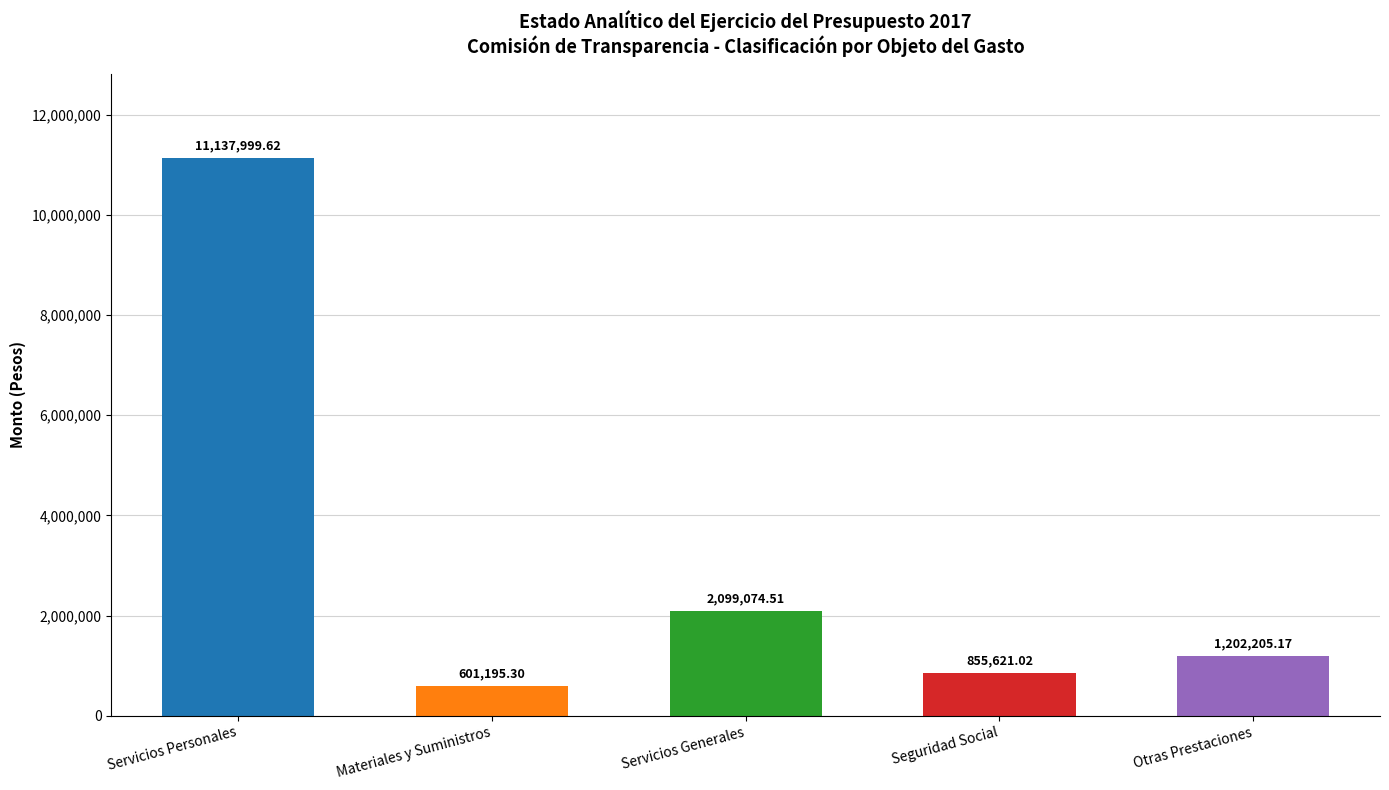

The value at Materiales y Suministros is 187944.6. True or false?

False